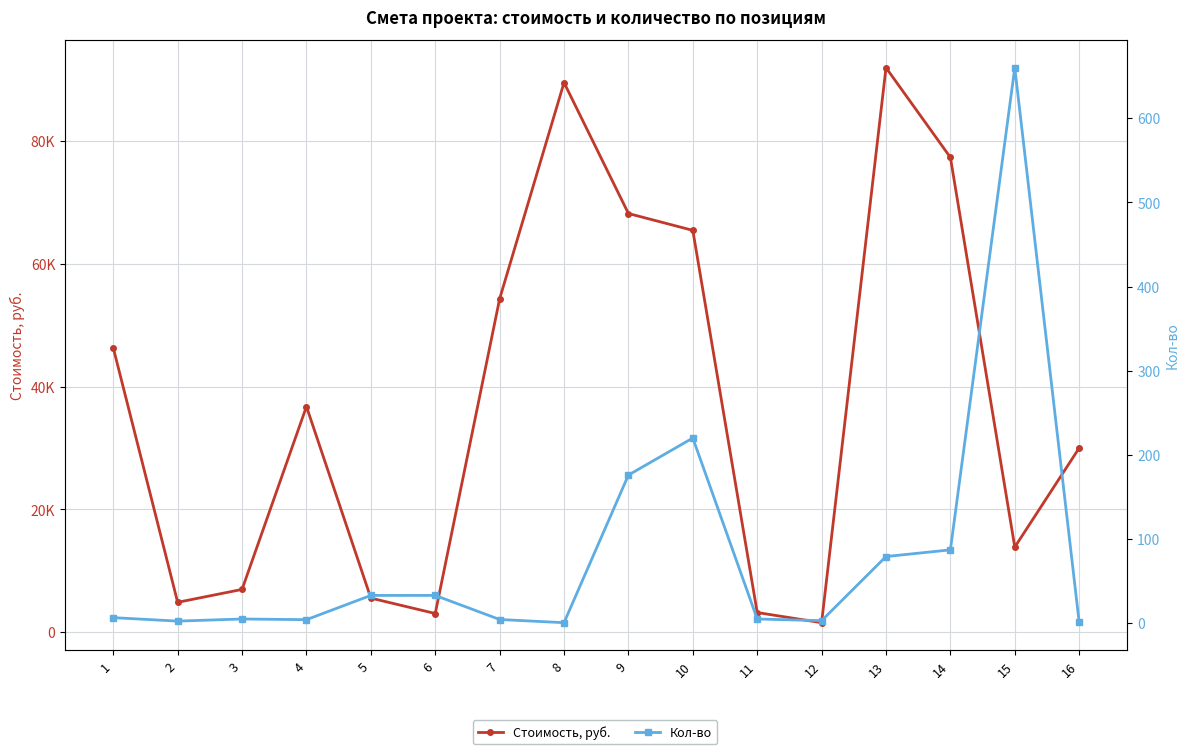

What is the sum of all Кол-во values?

1320.6